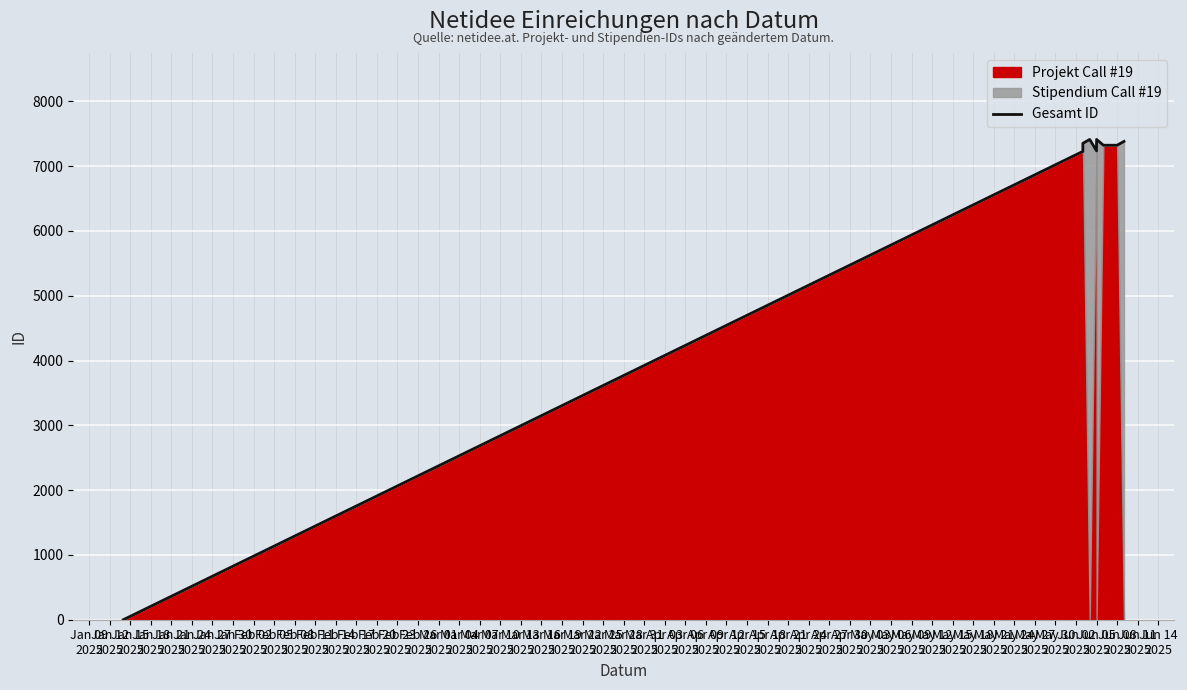

How many lines are shown in the chart?

1